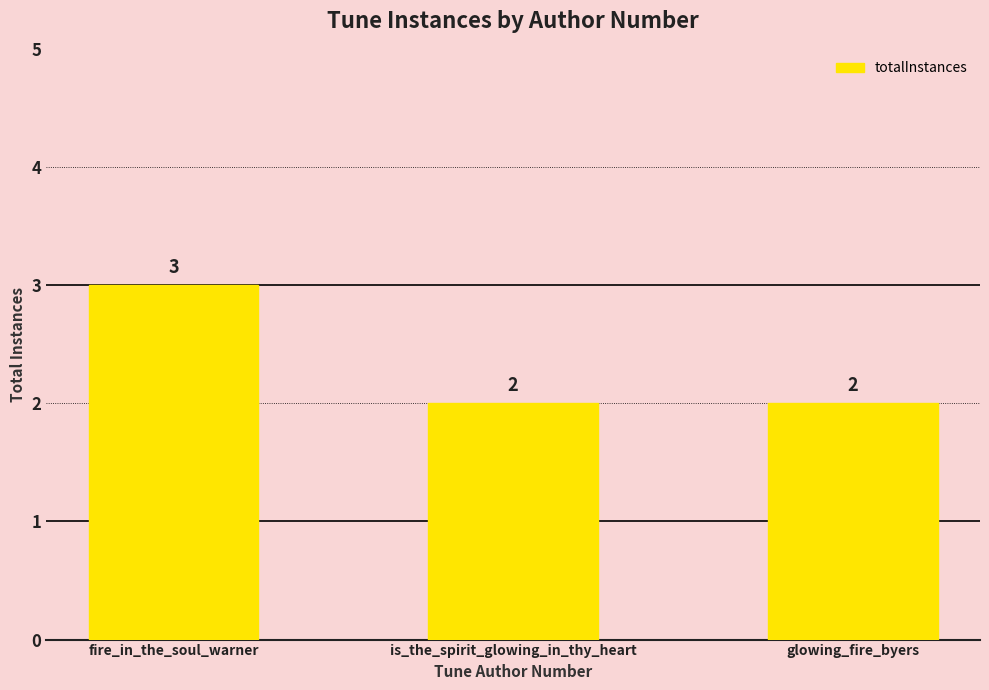

Reading left to right, what are all the values shown in this chart?

fire_in_the_soul_warner=3	is_the_spirit_glowing_in_thy_heart=2	glowing_fire_byers=2